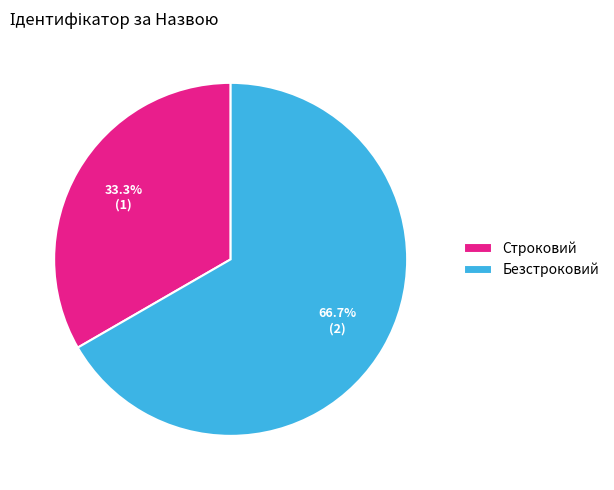

What percentage is the Безстроковий slice, to the nearest percent?

67%